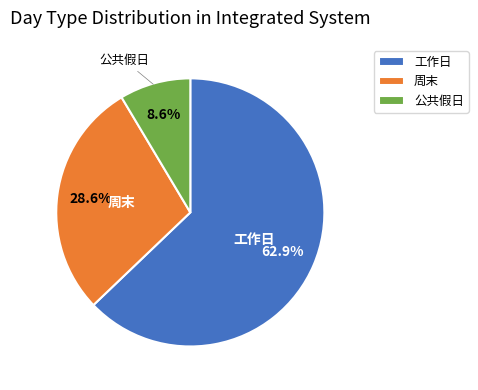

Which slice is the smallest?

公共假日